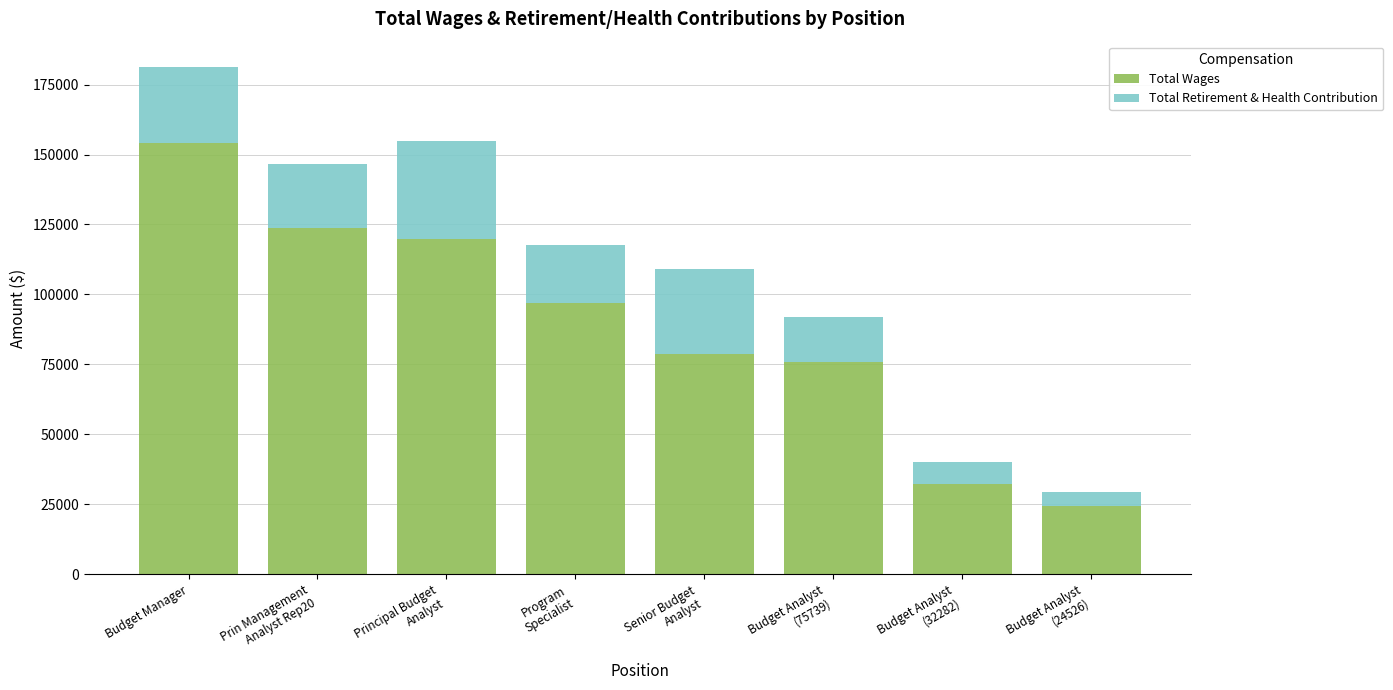

At which label does Total Wages reach its peak?

Budget Manager